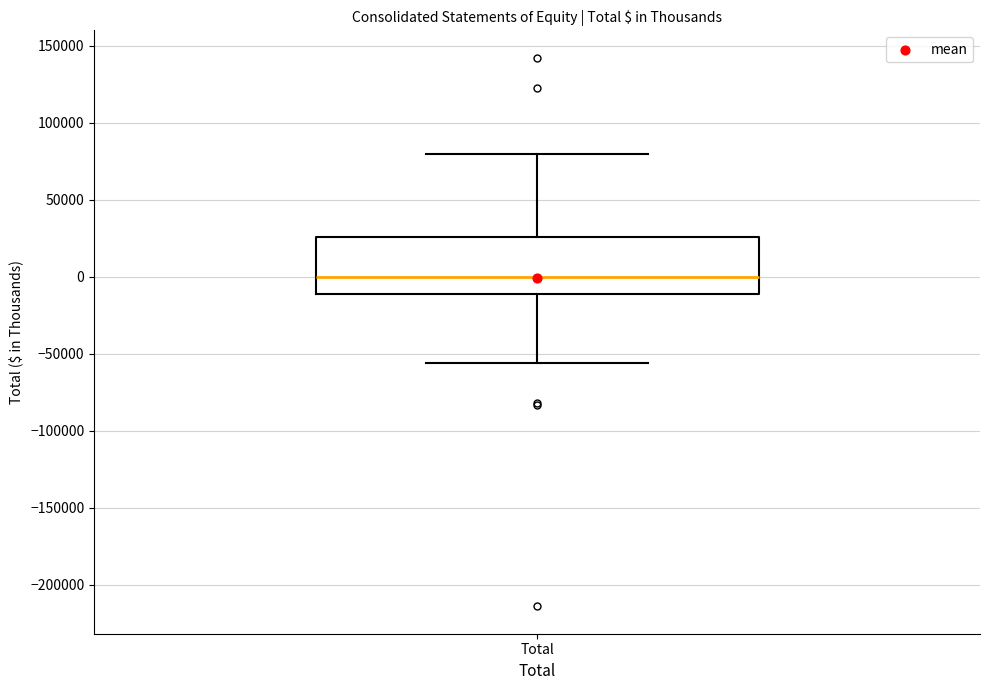

Transcribe this box plot: give where the median line is, the range the box spans, and where the two whiskers end, as read against the y-axis. The values are not printed on the chart, so give them approximately, as read against the axis.

median 0, box -10000 to 25000, whiskers -55000 to 80000